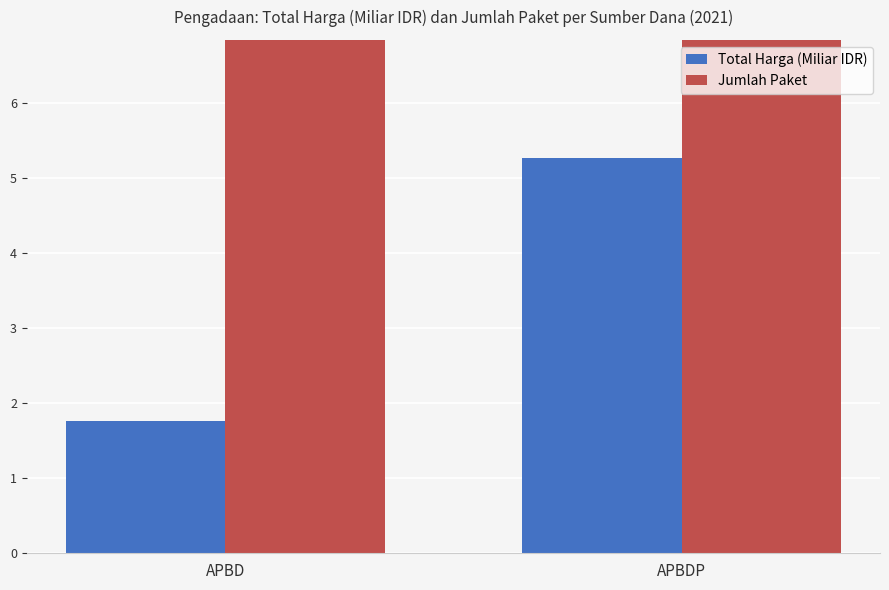

Are the bars horizontal?

No